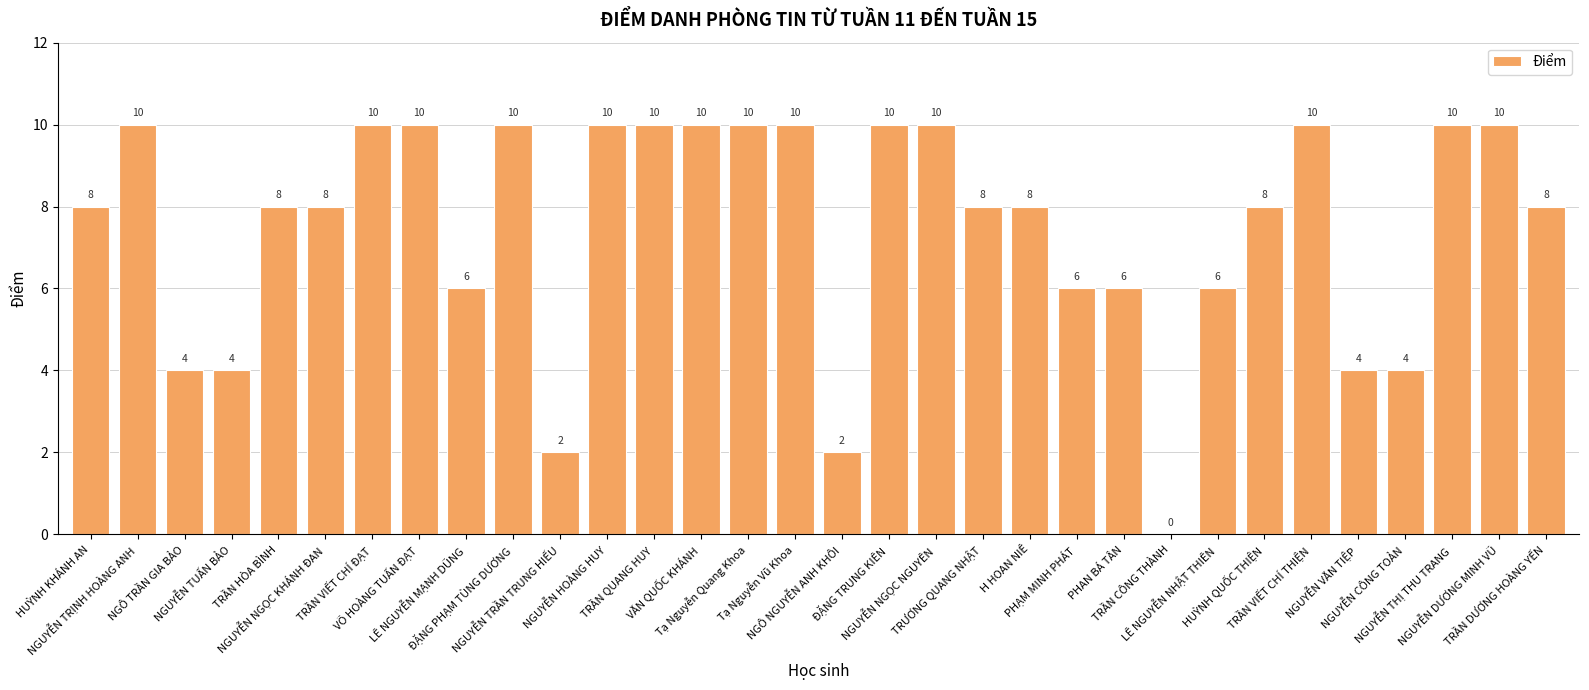

How many positive values are there?

31